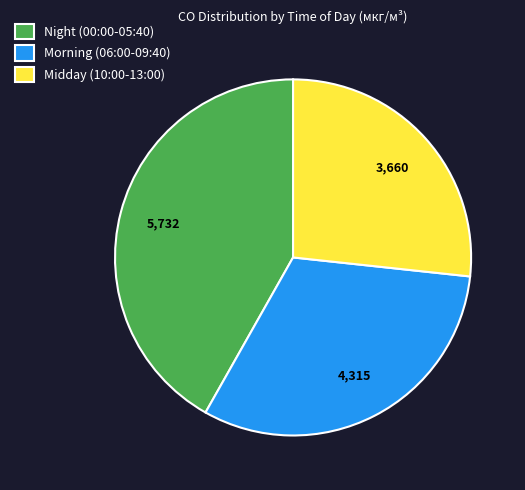

What is the ratio of the value at Night (00:00-05:40) to the value at Midday (10:00-13:00)?

1.6